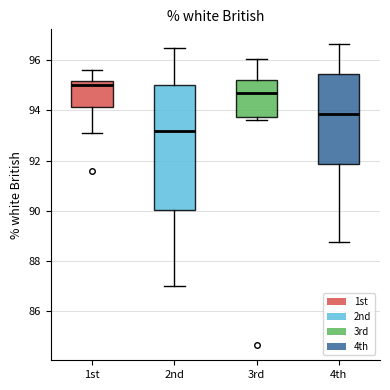

Where is the lower edge of the box for 3rd on the y-axis? The values are not printed on the chart, so give them approximately, as read against the axis.

93.8